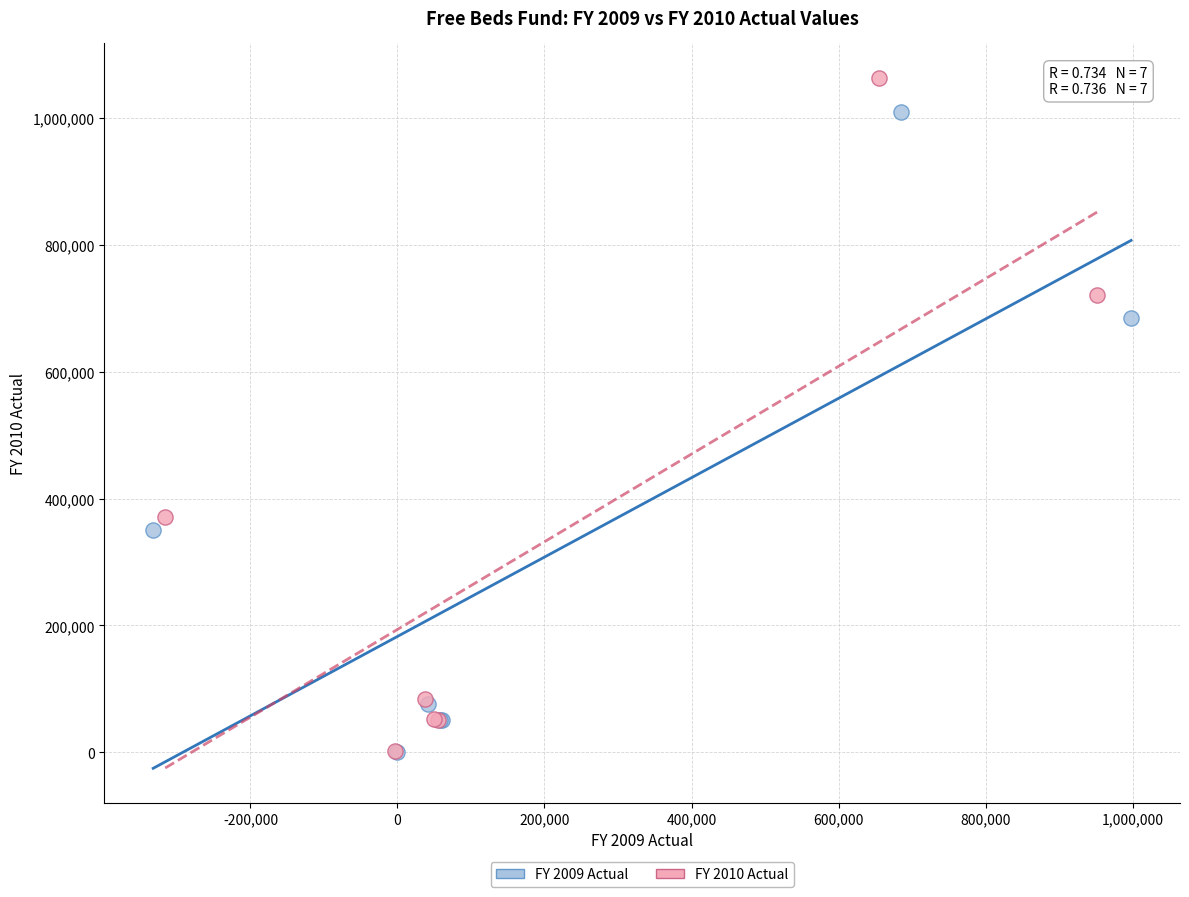

Which series has the largest Y range (max minus min)?

FY 2010 Actual